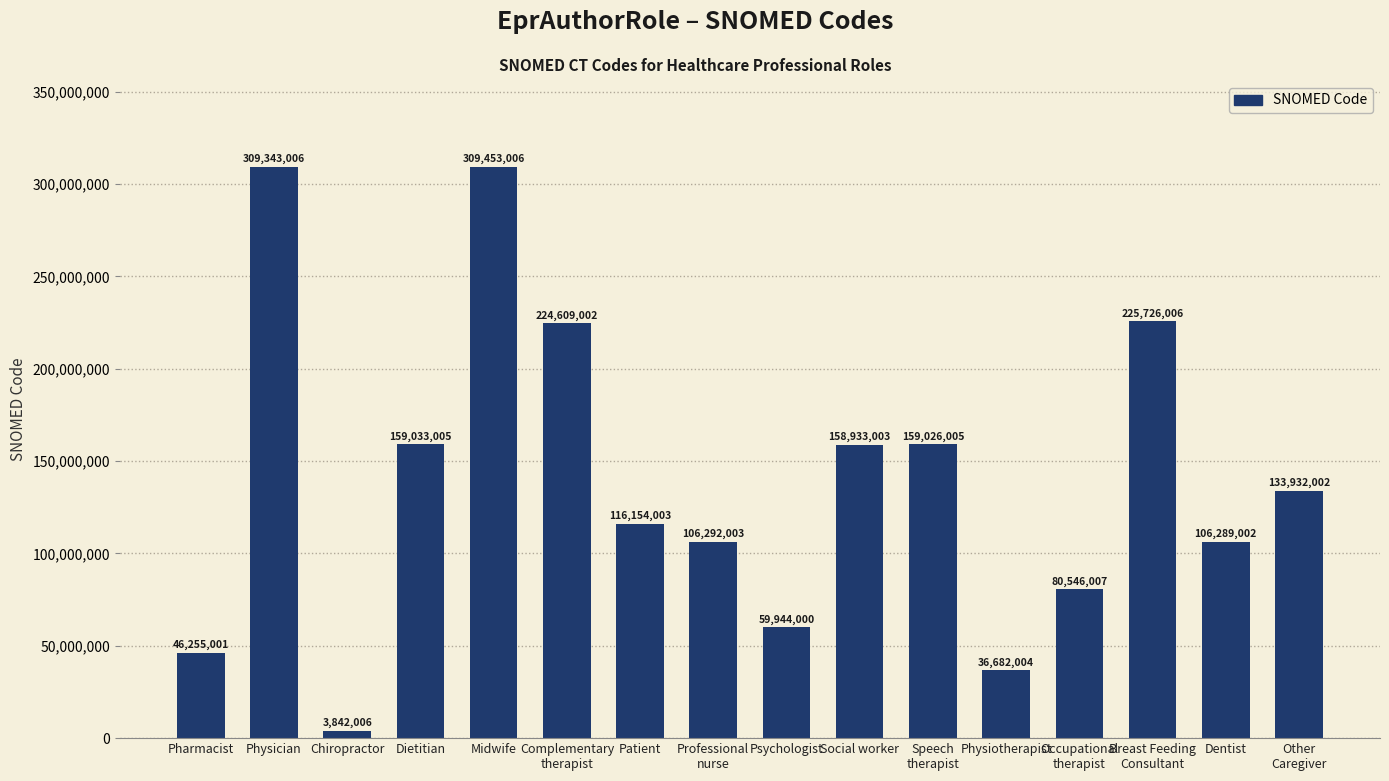

What is the difference between the maximum and minimum values?

305611000